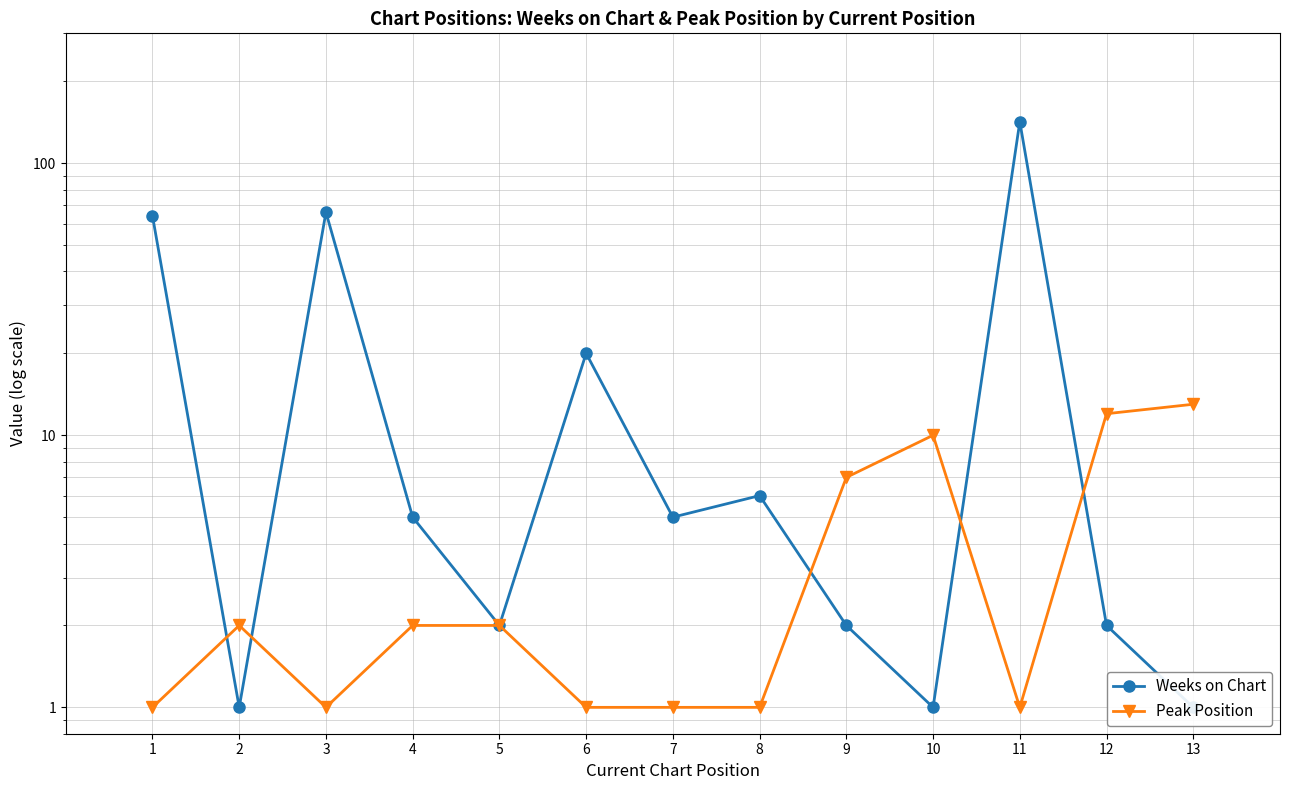

What is the average value of the Weeks on Chart series?

24